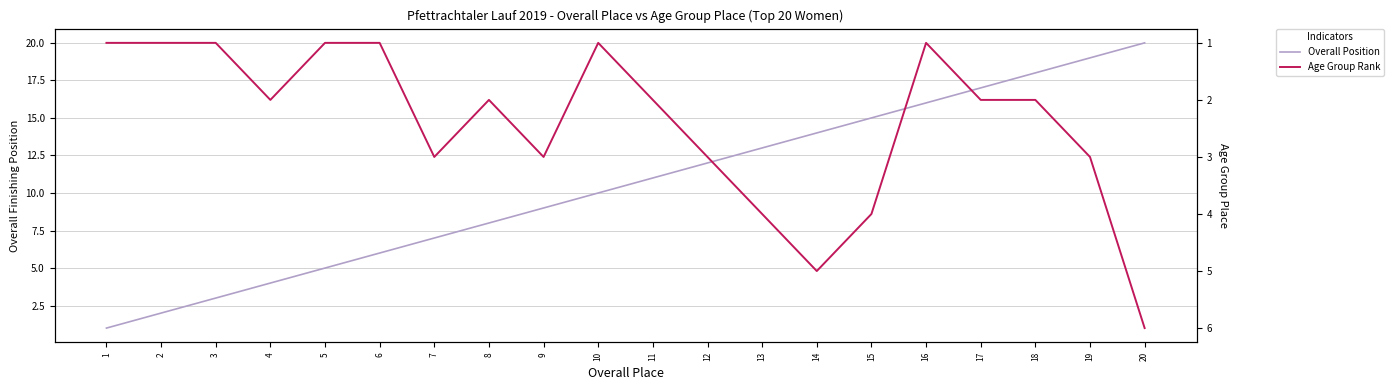

Reading left to right, what are all the values shown in this chart?

Overall Position: 1=1	2=2	3=3	4=4	5=5	6=6	7=7	8=8	9=9	10=10	11=11	12=12	13=13	14=14	15=15	16=16	17=17	18=18	19=19	20=20
Age Group Rank: 1=1	2=1	3=1	4=2	5=1	6=1	7=3	8=2	9=3	10=1	11=2	12=3	13=4	14=5	15=4	16=1	17=2	18=2	19=3	20=6